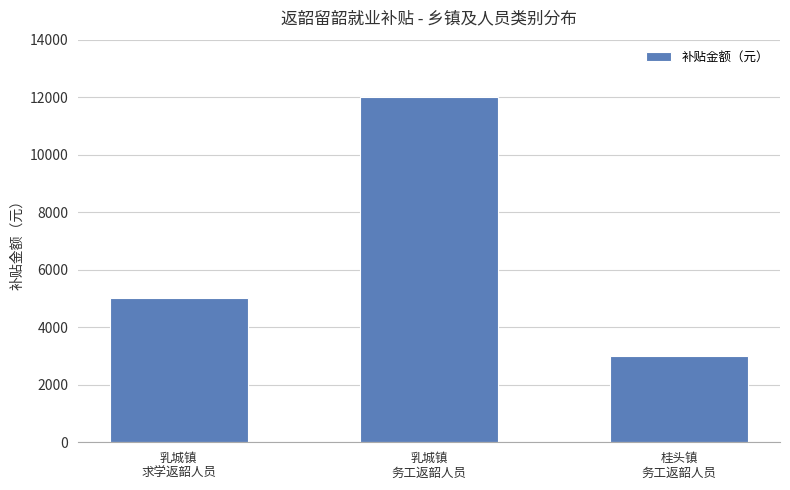

What is the label of the 2nd bar from the right?

乳城镇
务工返韶人员